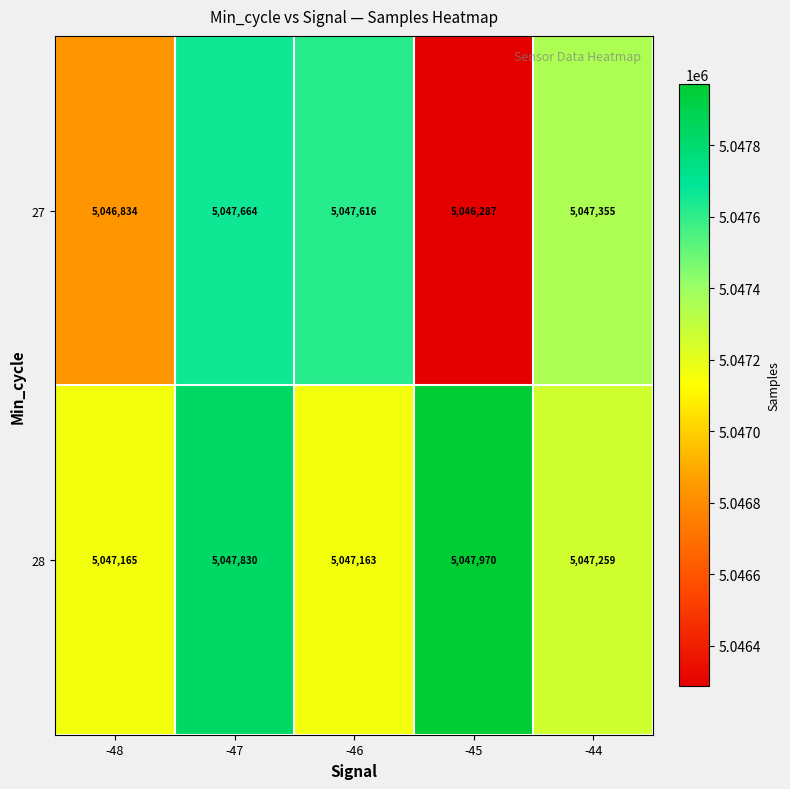

Which series has the largest total across all categories?

28